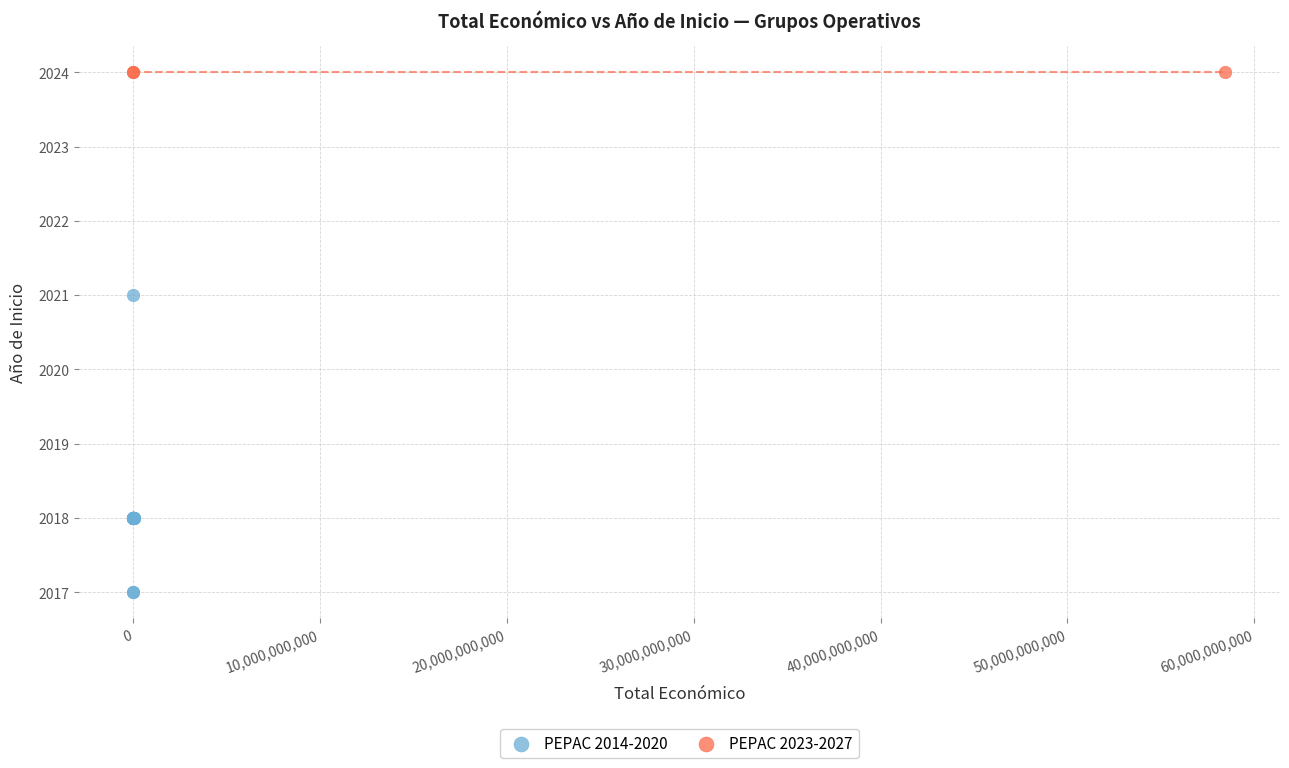

Which series contains the lowest Y value?

PEPAC 2014-2020